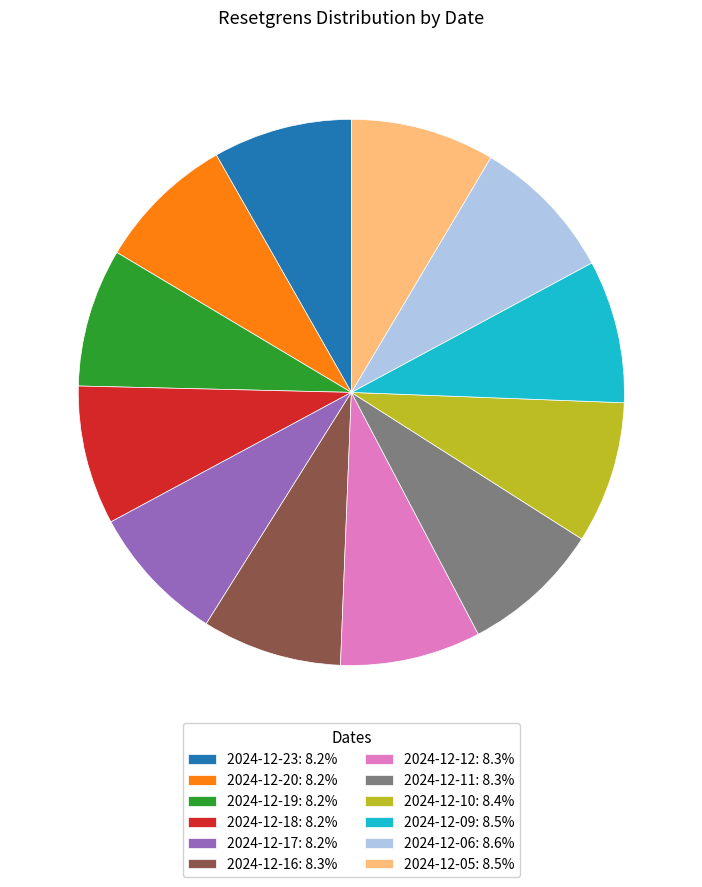

Is the sum of 2024-12-11: 8.3% and 2024-12-20: 8.2% greater than half?

No